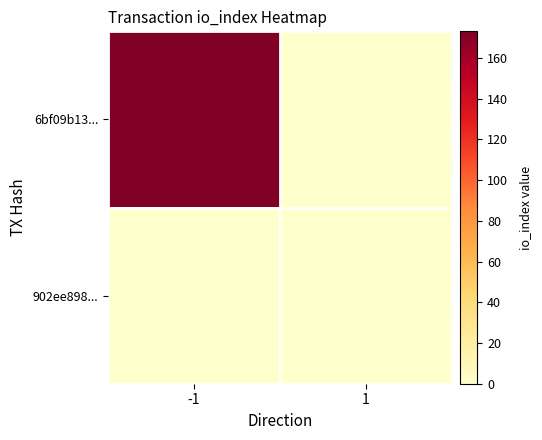

What is the total value across all series at -1?

173